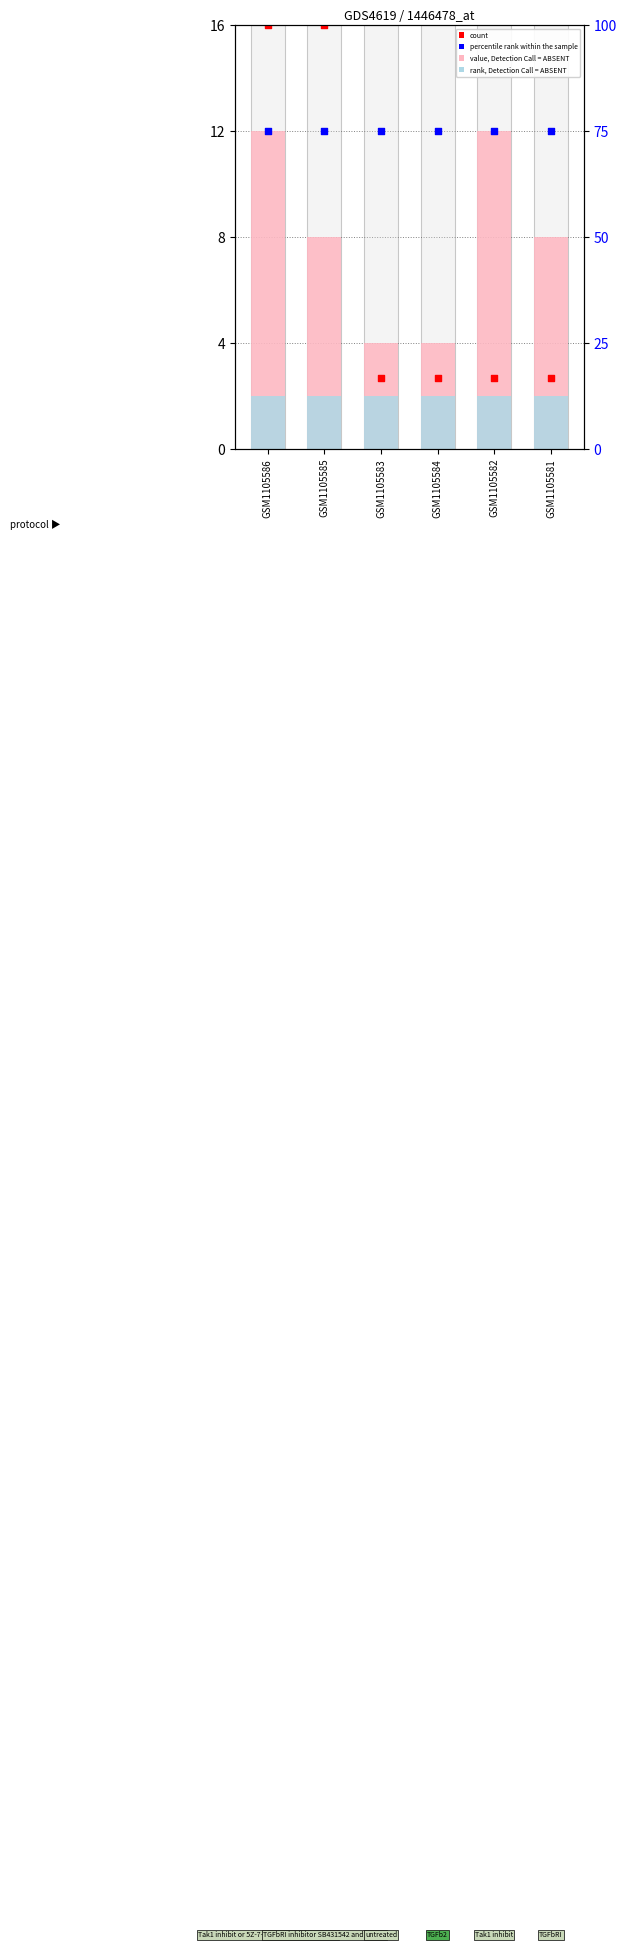

What is the total value across all series at GSM1105583?

83.7